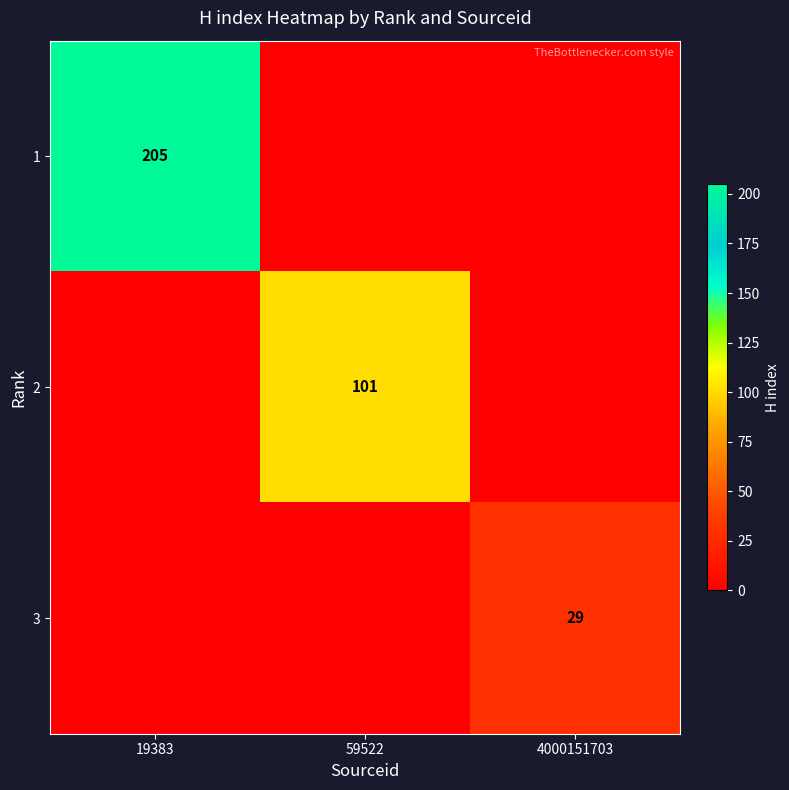

The value of 1 at 19383 is 325. True or false?

False